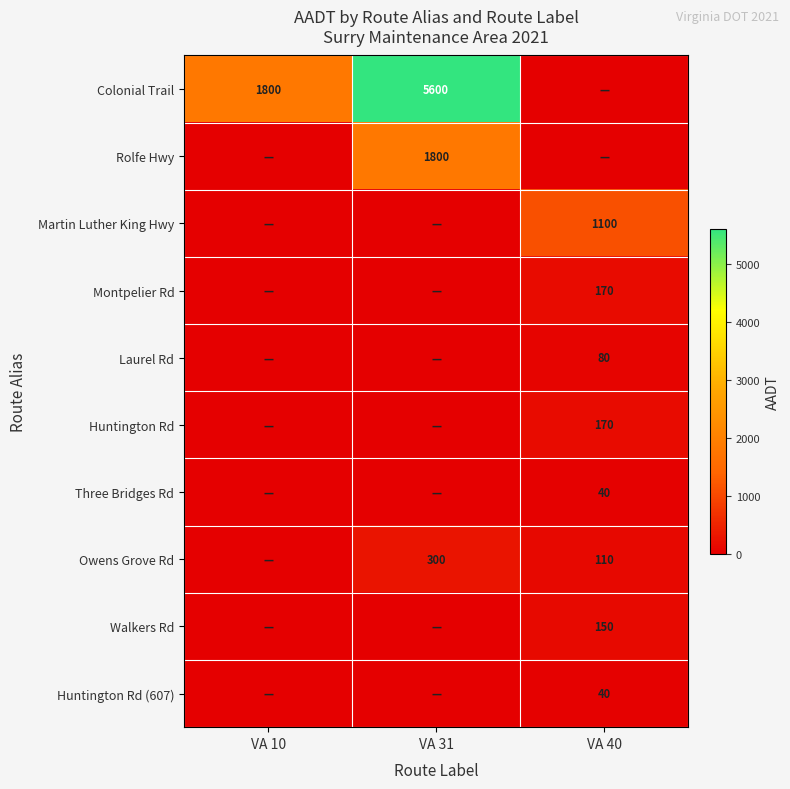

At which category is the sum across all series the highest?

VA 31